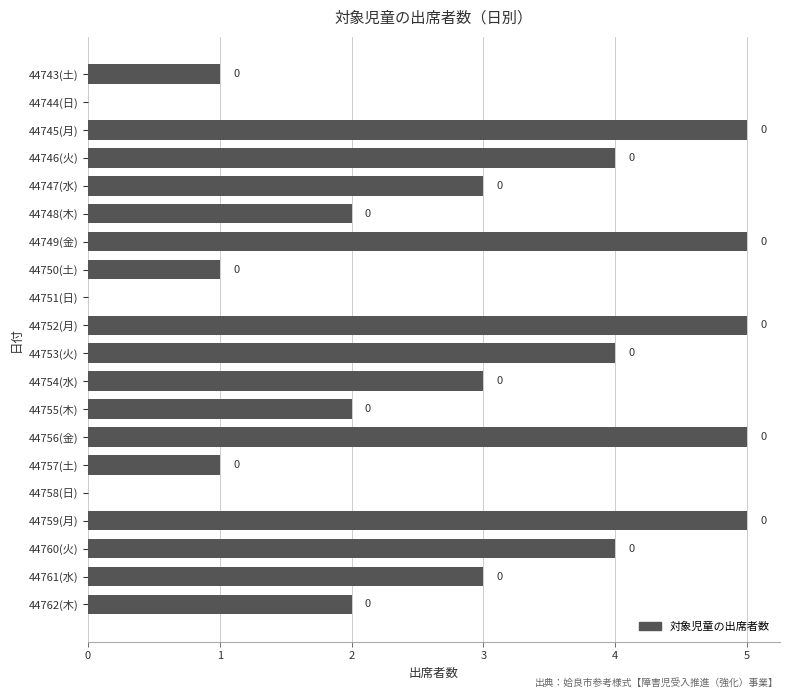

Reading bottom to top, what are all the values shown in this chart?

44762(木)=2	44761(水)=3	44760(火)=4	44759(月)=5	44758(日)=0	44757(土)=1	44756(金)=5	44755(木)=2	44754(水)=3	44753(火)=4	44752(月)=5	44751(日)=0	44750(土)=1	44749(金)=5	44748(木)=2	44747(水)=3	44746(火)=4	44745(月)=5	44744(日)=0	44743(土)=1